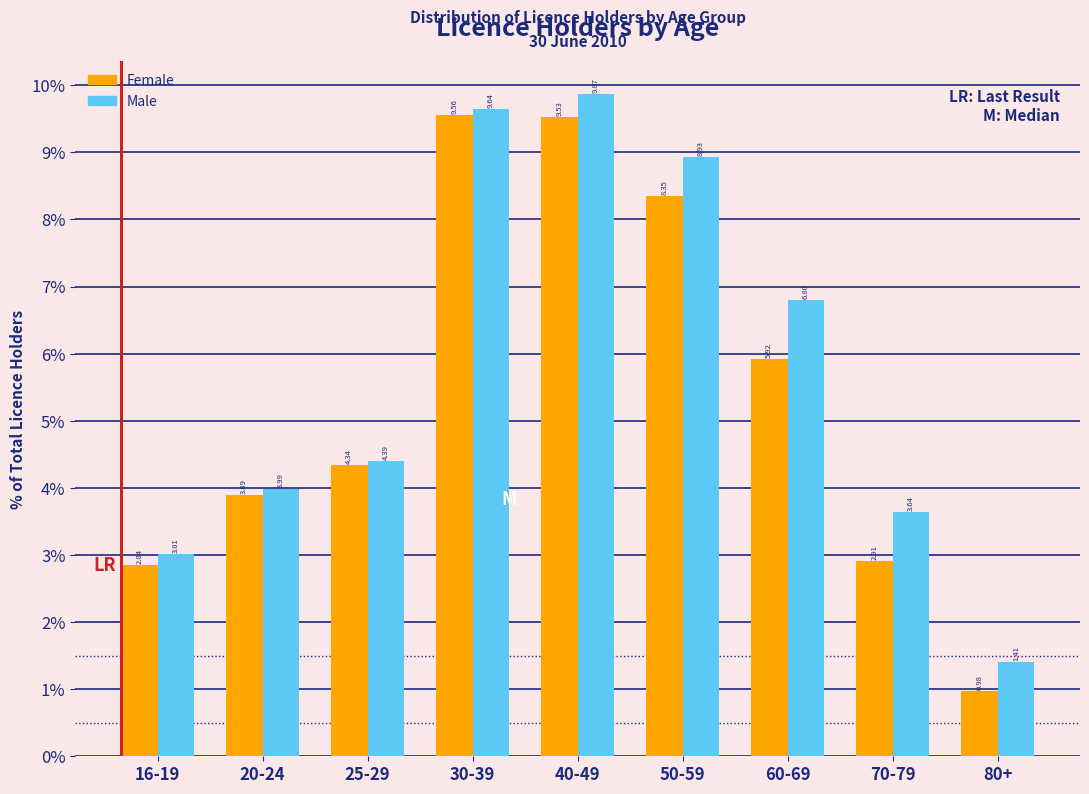

Is the value of Female at 50-59 greater than the value of Male at 30-39?

No